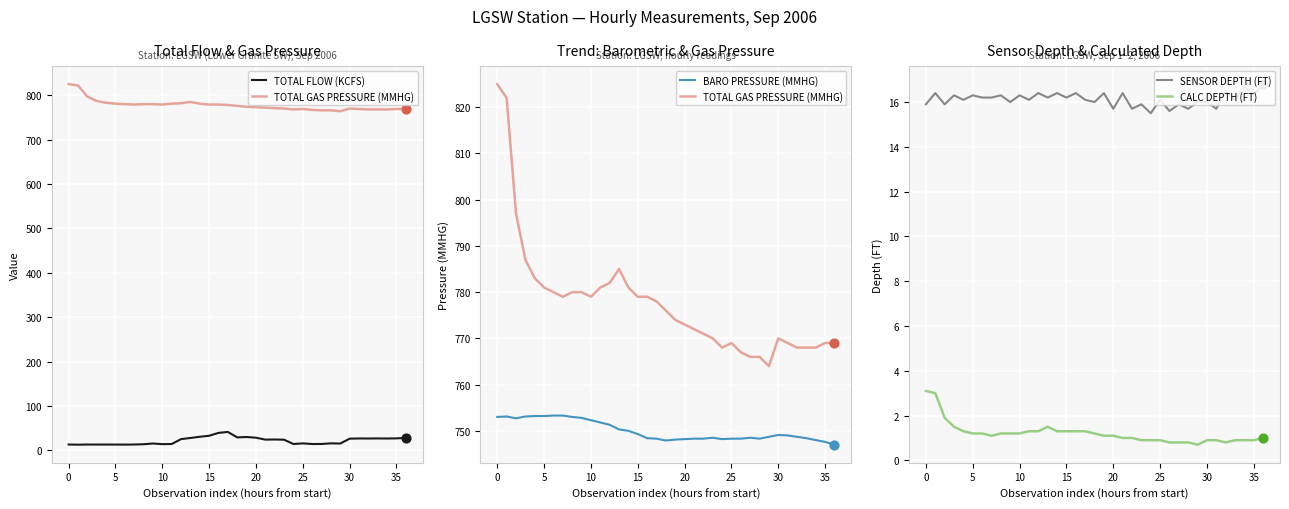

True or false: SENSOR DEPTH (FT) and CALC DEPTH (FT) intersect in this chart.

False